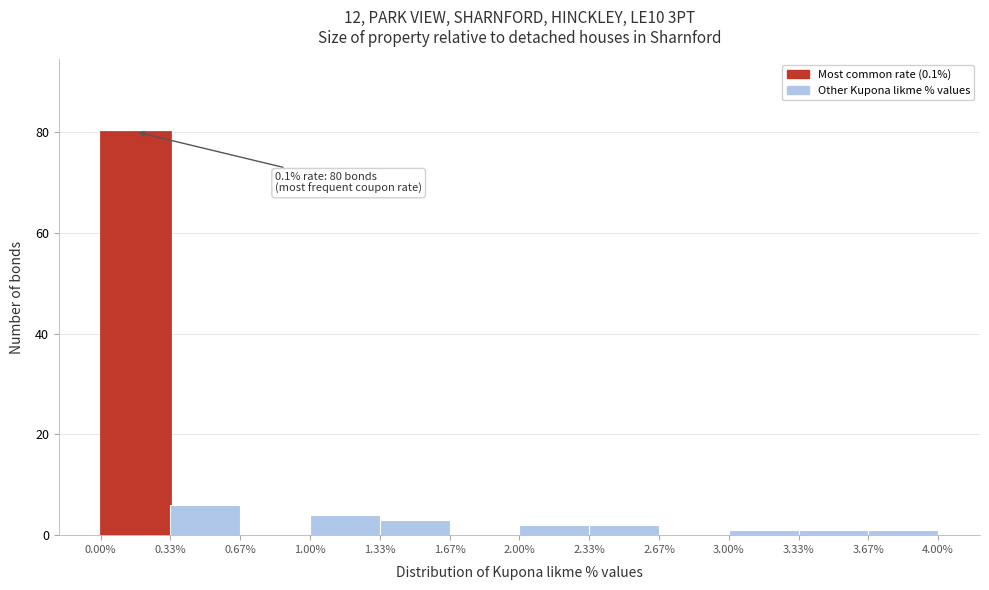

Over which range of the x-axis is the bar tallest?

0.00% to 0.33%